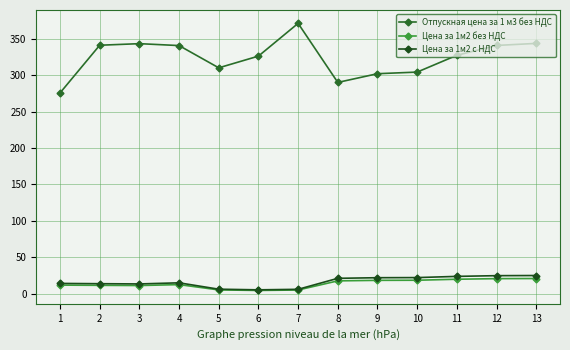

What is the greatest value displayed?

371.4